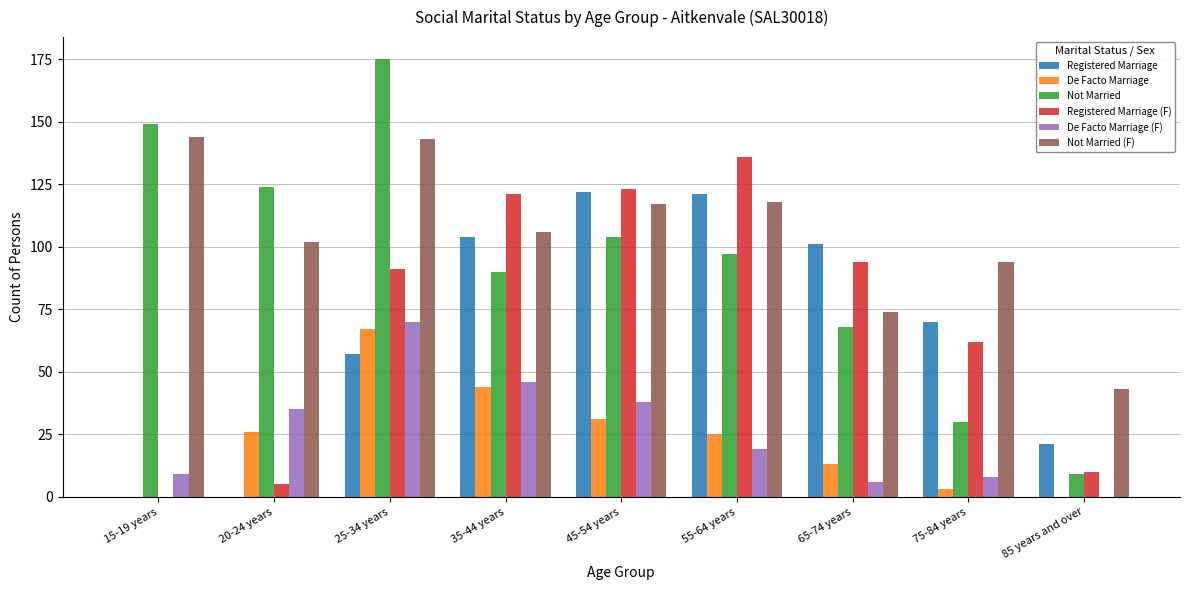

Which series has the largest total across all categories?

Not Married (F)